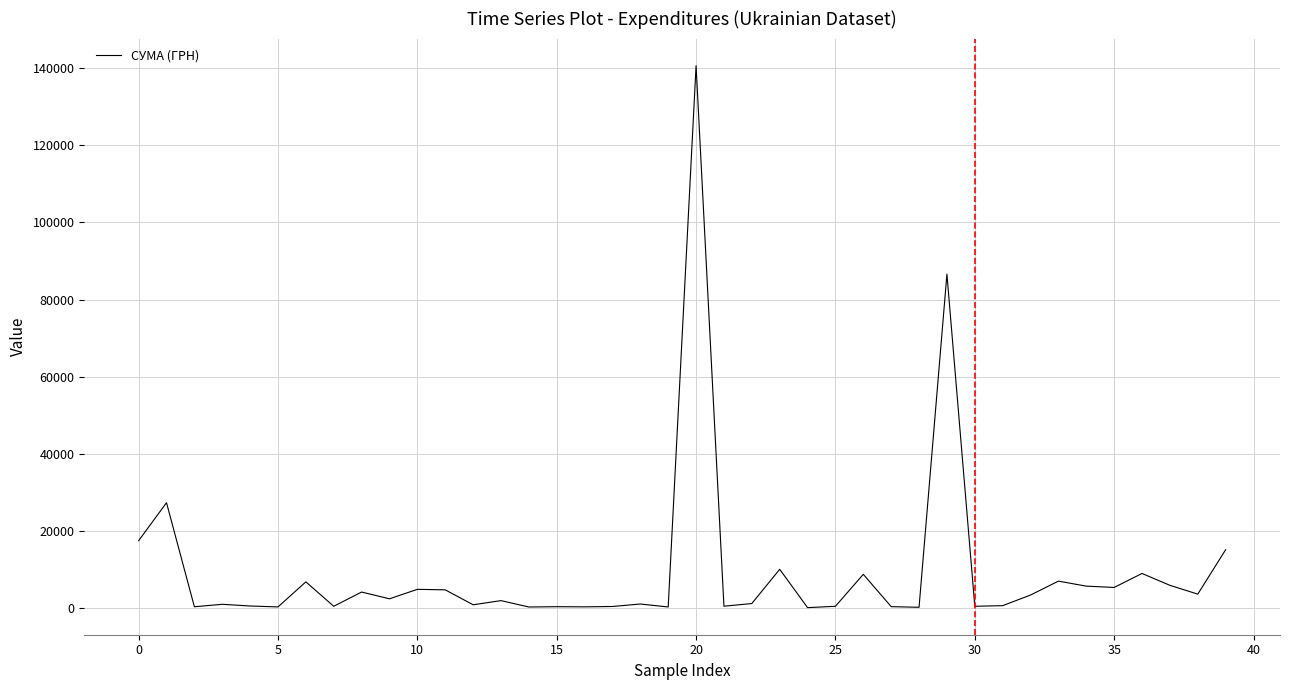

Does the chart have visible grid lines?

Yes